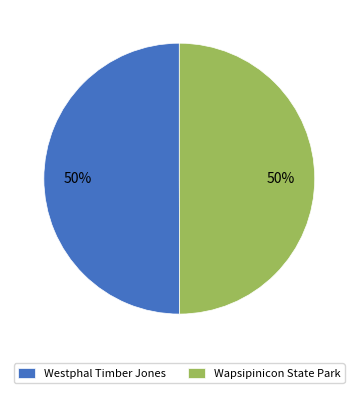

Count the number of slices in the pie.

2